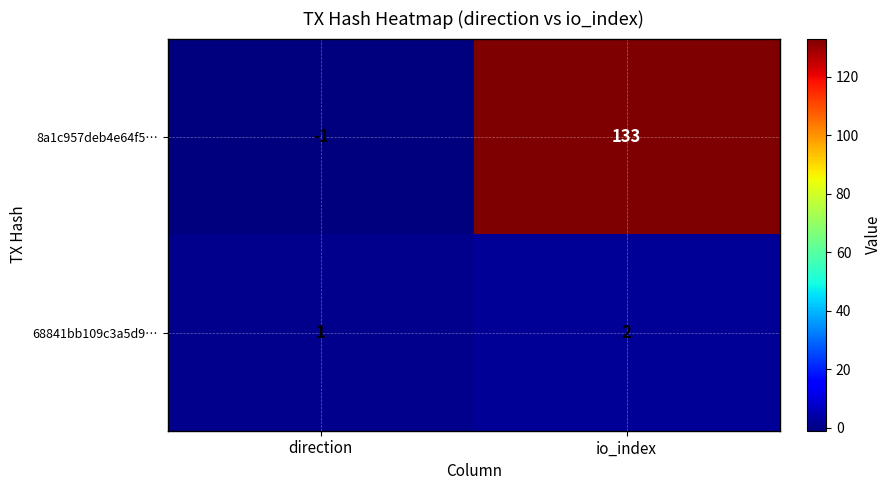

The 68841bb109c3a5d9… series shows 1 at direction. True or false?

True